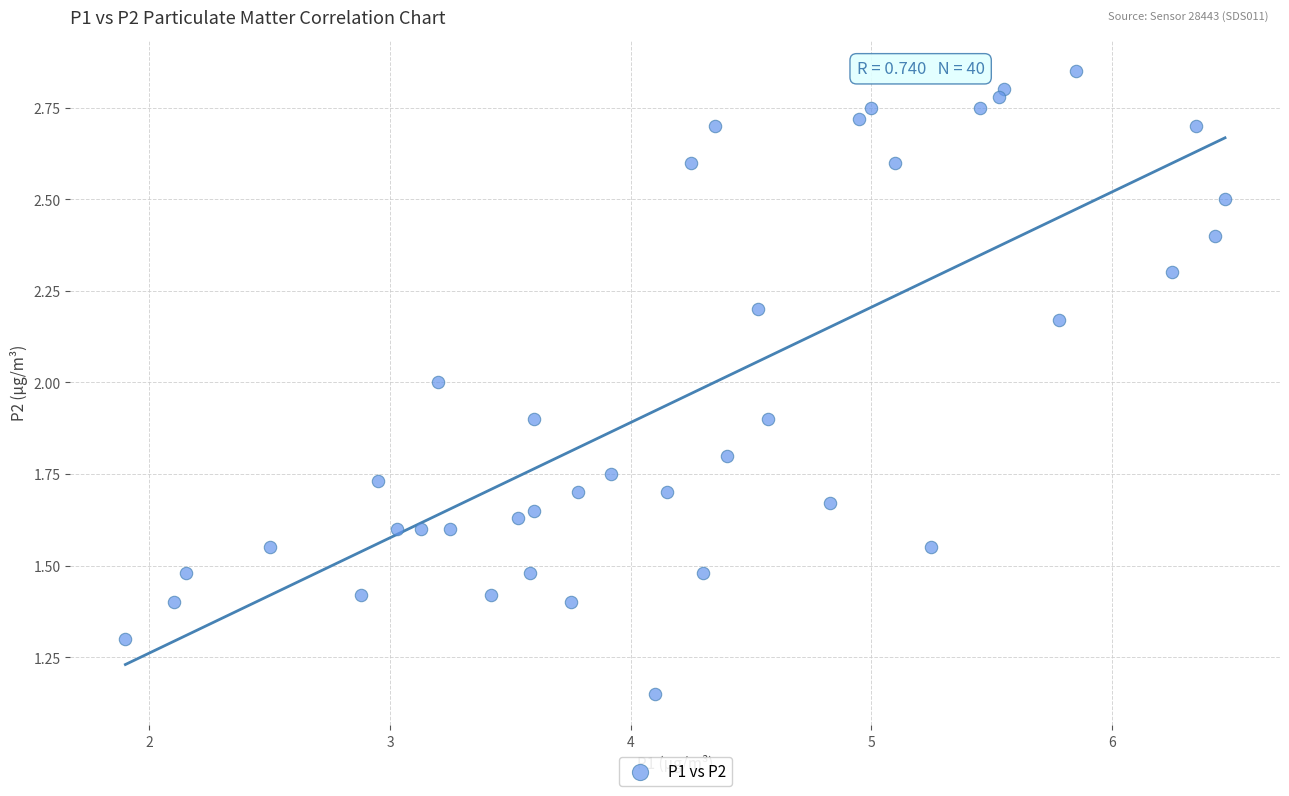

What is the range of X values (max minus min)?

4.6